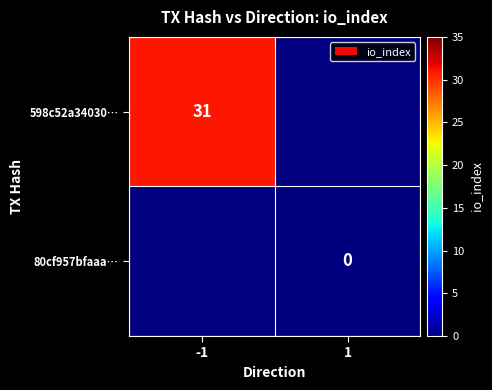

The 598c52a34030… series shows 31 at -1. True or false?

True